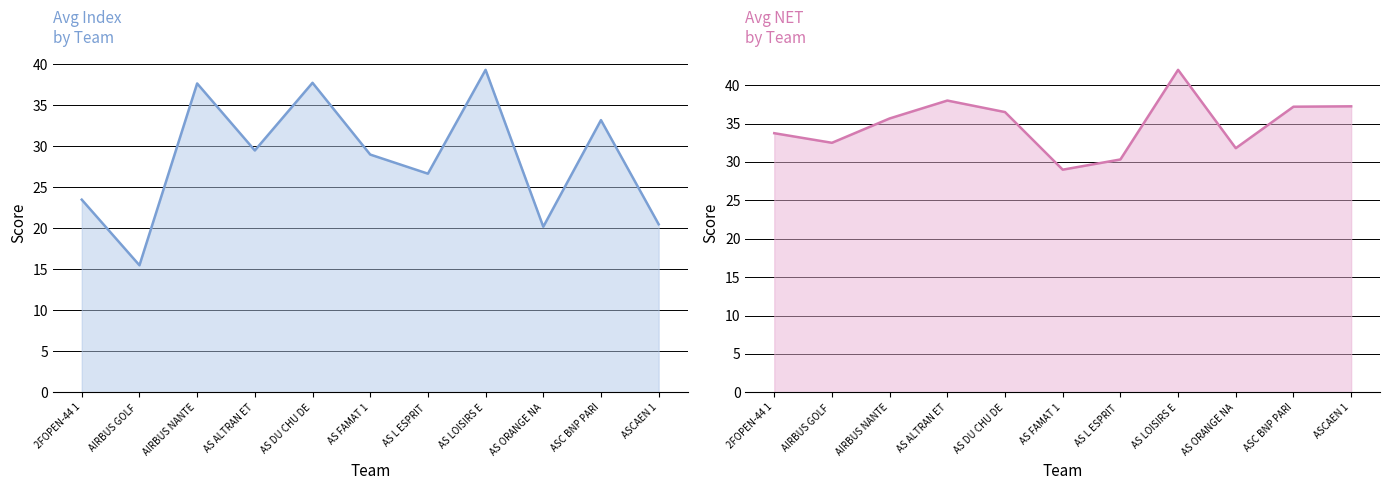

Which series has the largest range (max minus min)?

Avg Index